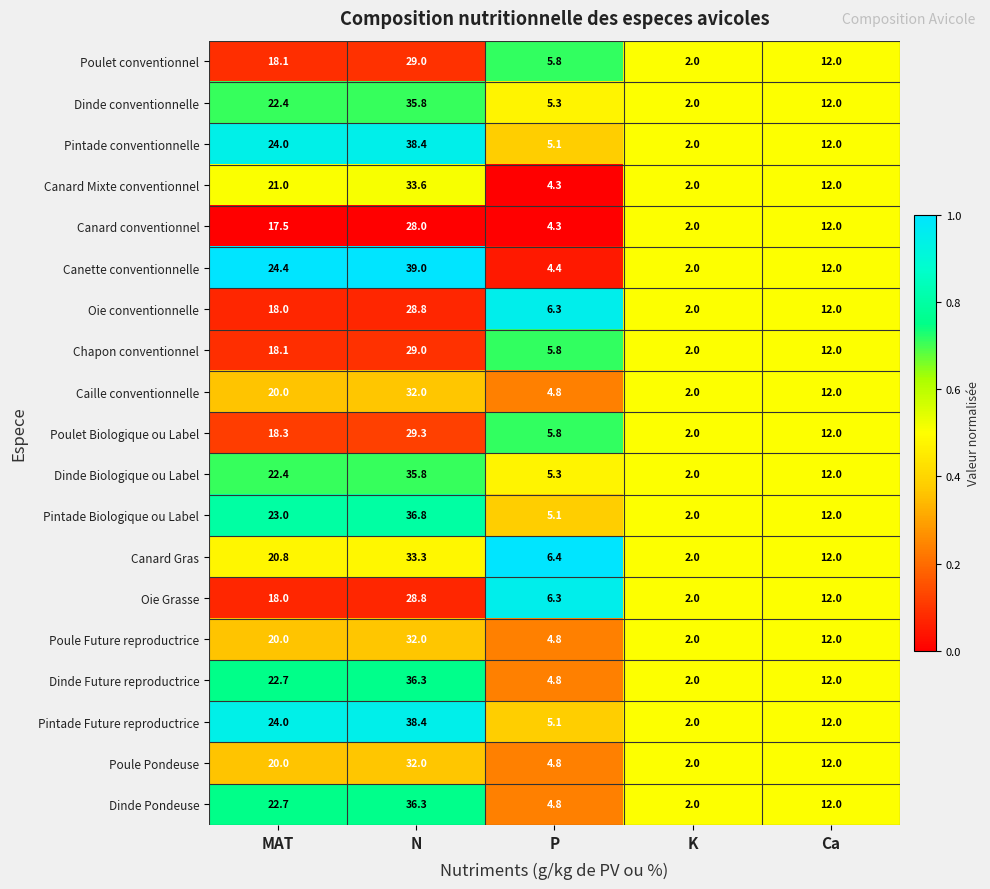

How many distinct data groups are displayed?

19